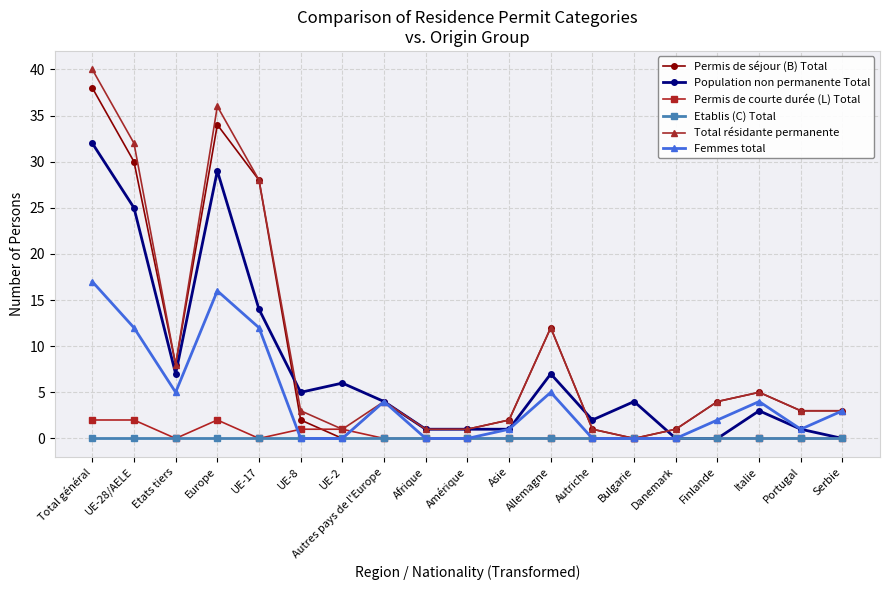

What is the total value across all series at UE-8?

11